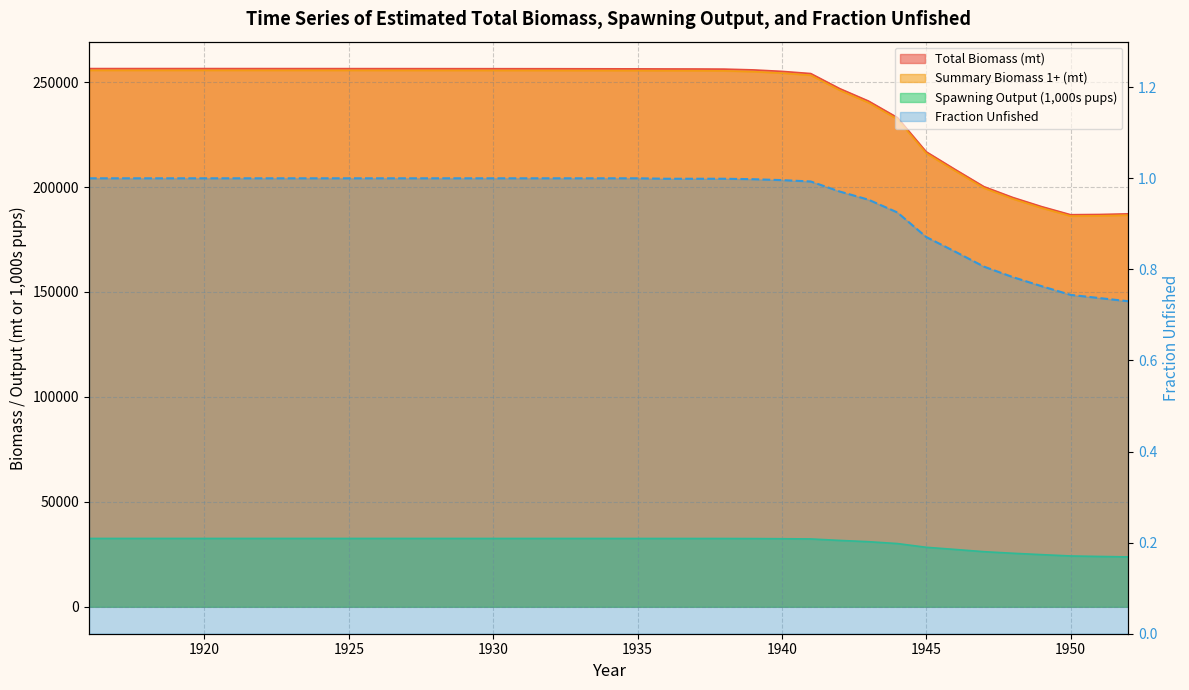

True or false: Fraction Unfished has more than 2 points higher than both neighbors.

False